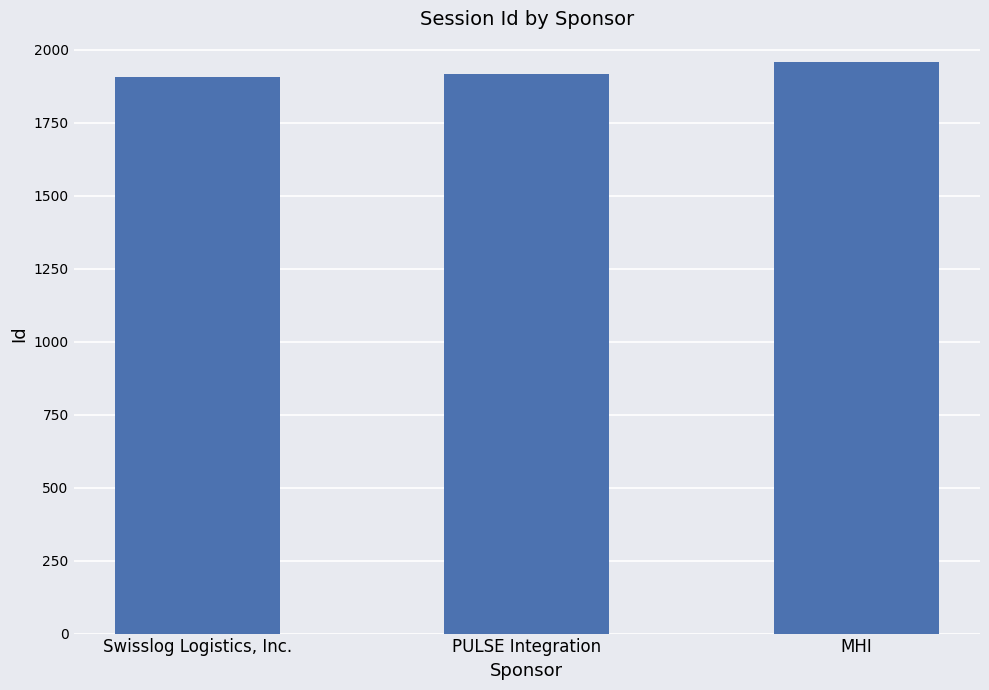

What position from the right is MHI?

1